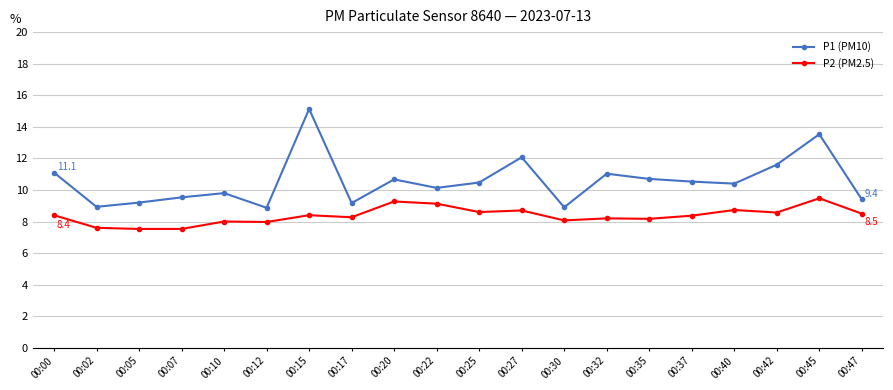

How many values in the P1 (PM10) series exceed 10?

12